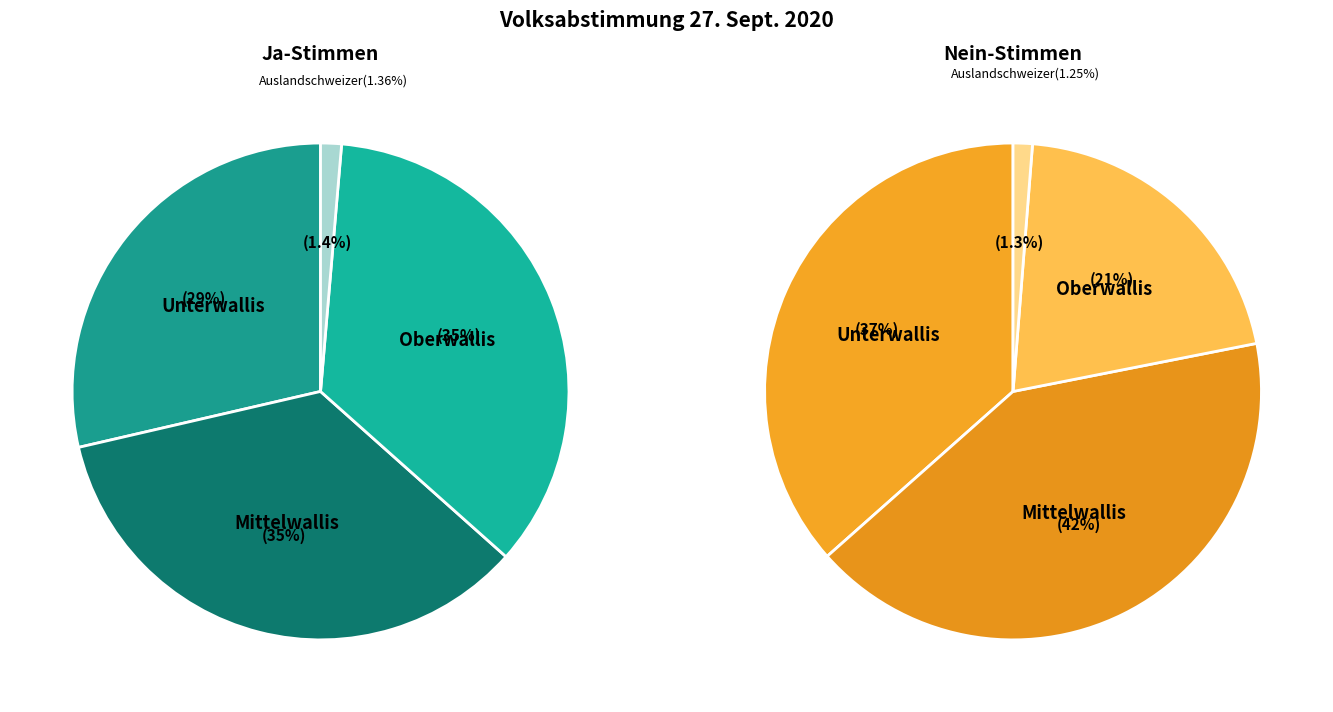

Do Unterwallis and Auslandschweizer together represent more than half of the pie?

No